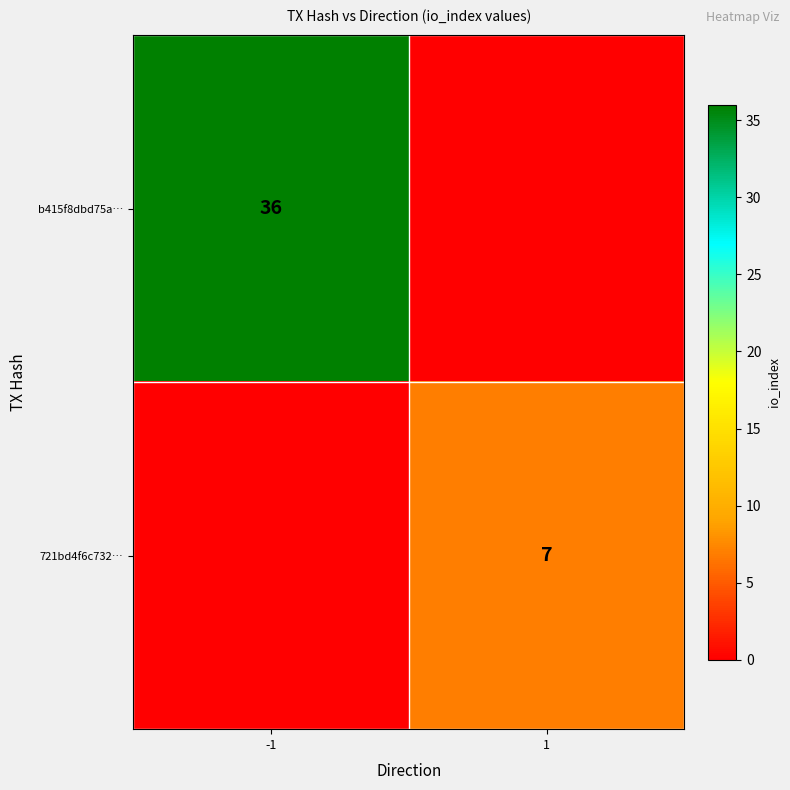

The b415f8dbd75a… series shows 36 at -1. True or false?

True